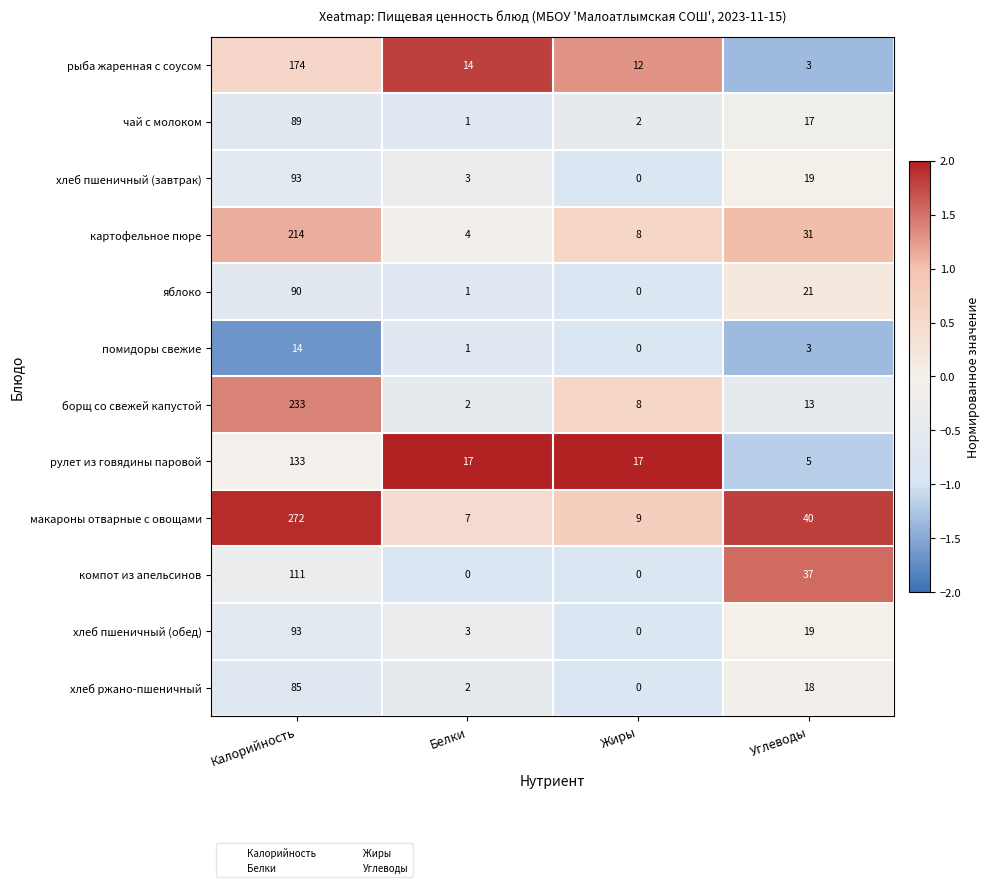

Which series has the widest spread of values?

макароны отварные с овощами